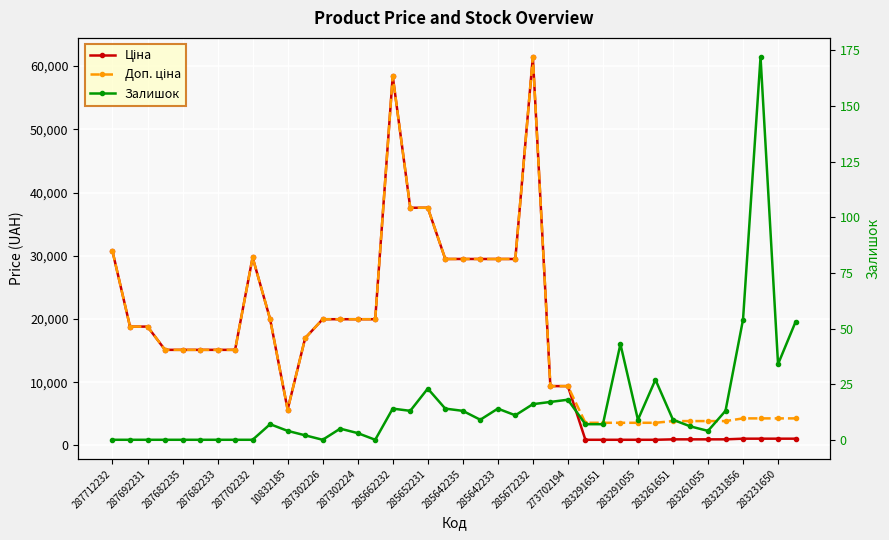

How many values in the Доп. ціна series are below 15120?

16